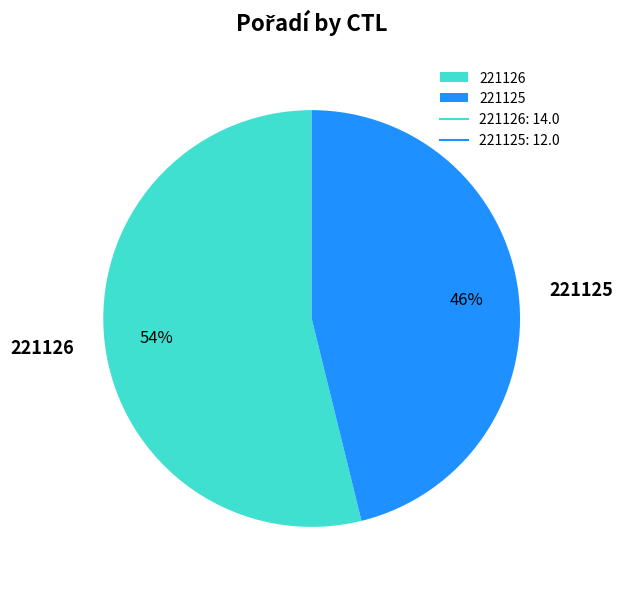

Between 221126 and 221125, which is larger?

221126